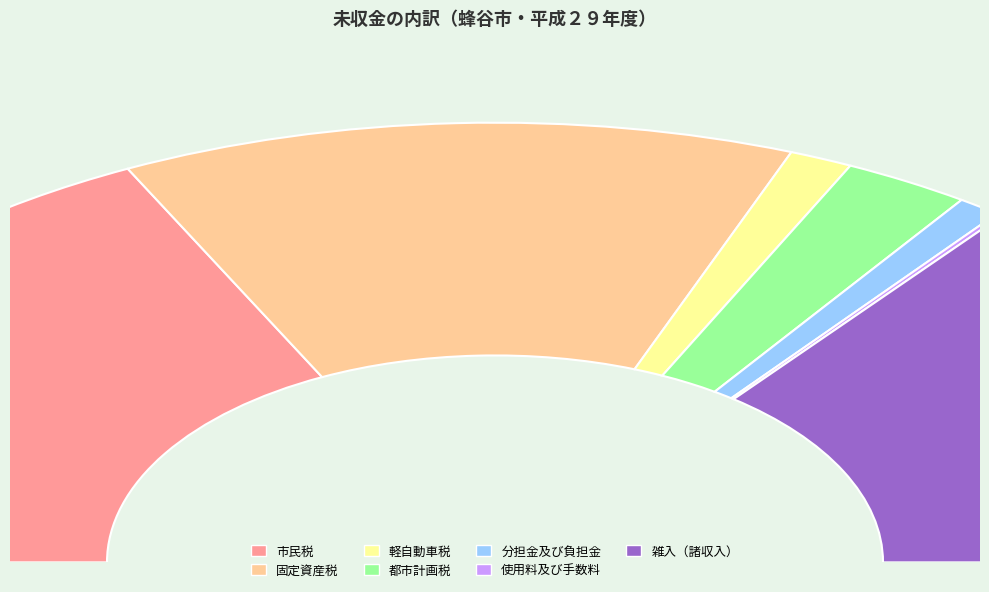

True or false: 固定資産税 accounts for 17% of the total.

False